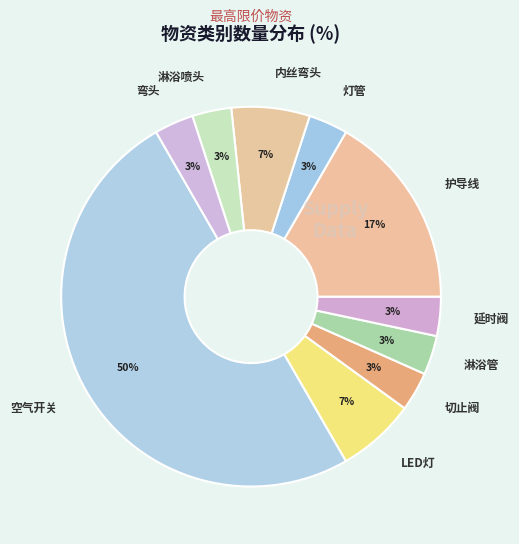

What is the ratio of the value at 切止阀 to the value at 弯头?

1.0